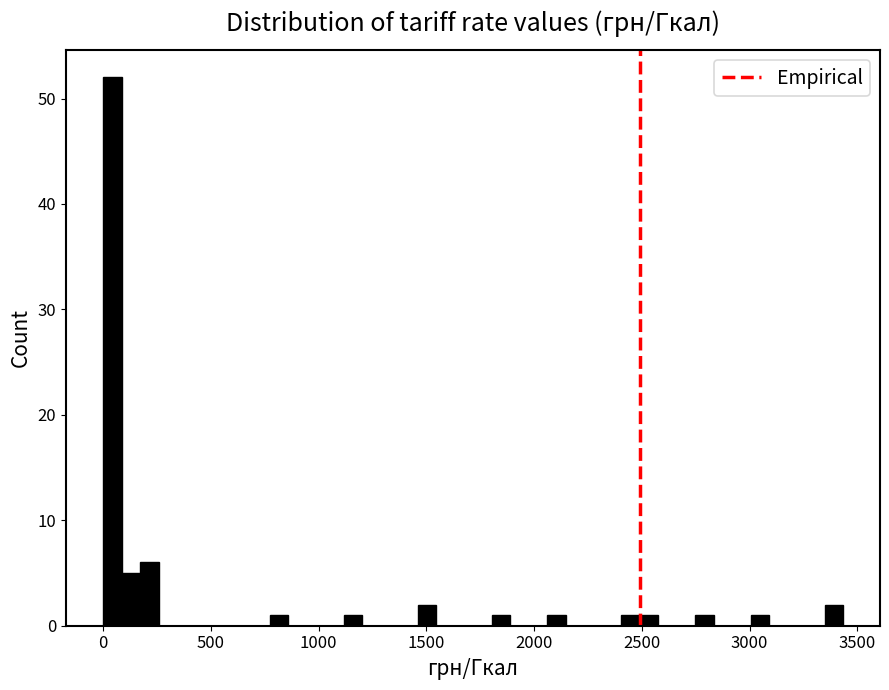

Read against the x-axis, roughly where is the centre of the tallest bar?

50